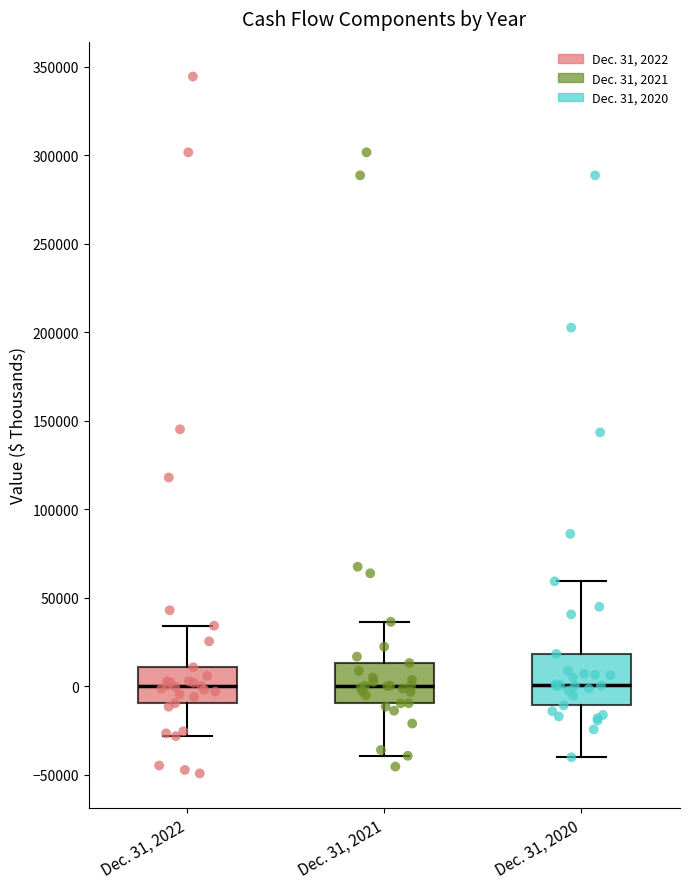

Comparing the boxes themselves (not the whiskers), which one is the tallest?

Dec. 31, 2020